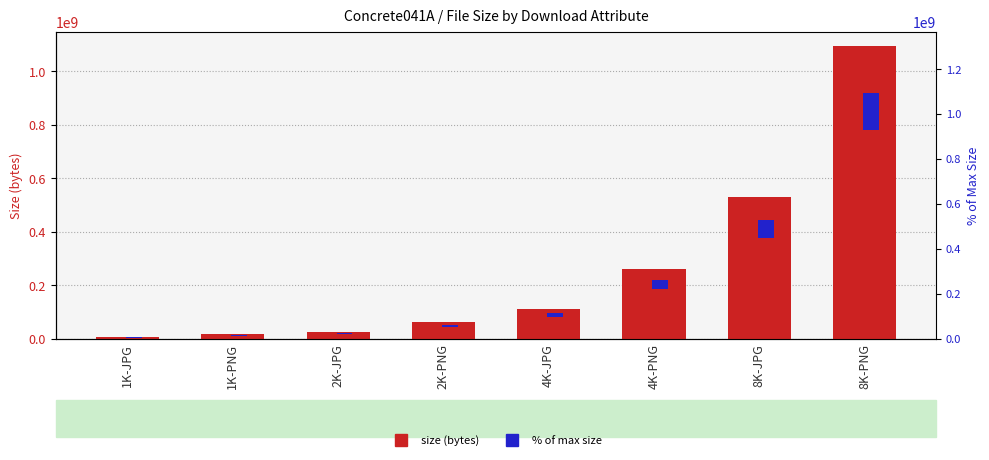

What is the difference between the highest and lowest values at 8K-JPG?

450070894.5